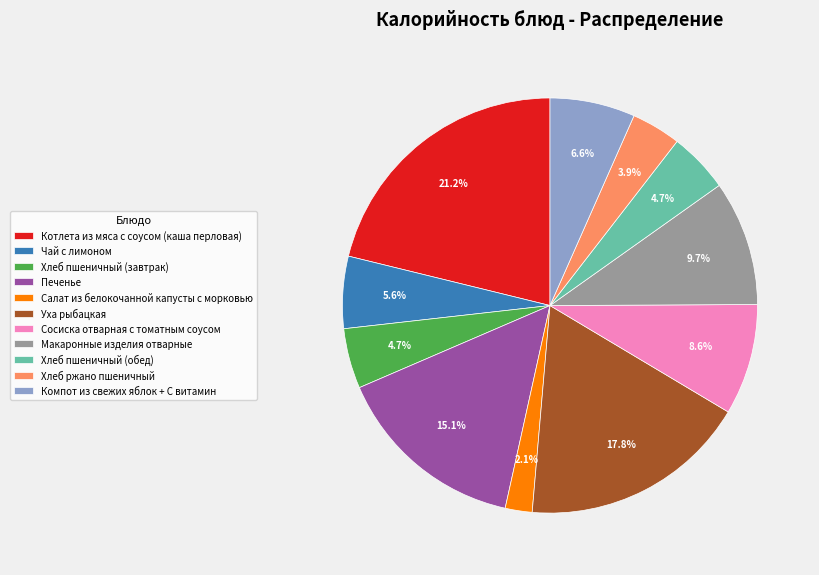

Is Котлета из мяса с соусом (каша перловая) the majority of the pie?

No